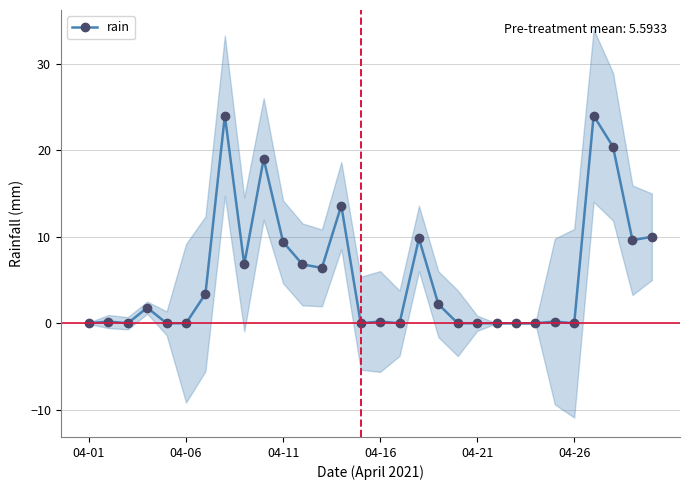

True or false: rain has more than 1 points higher than both neighbors.

True